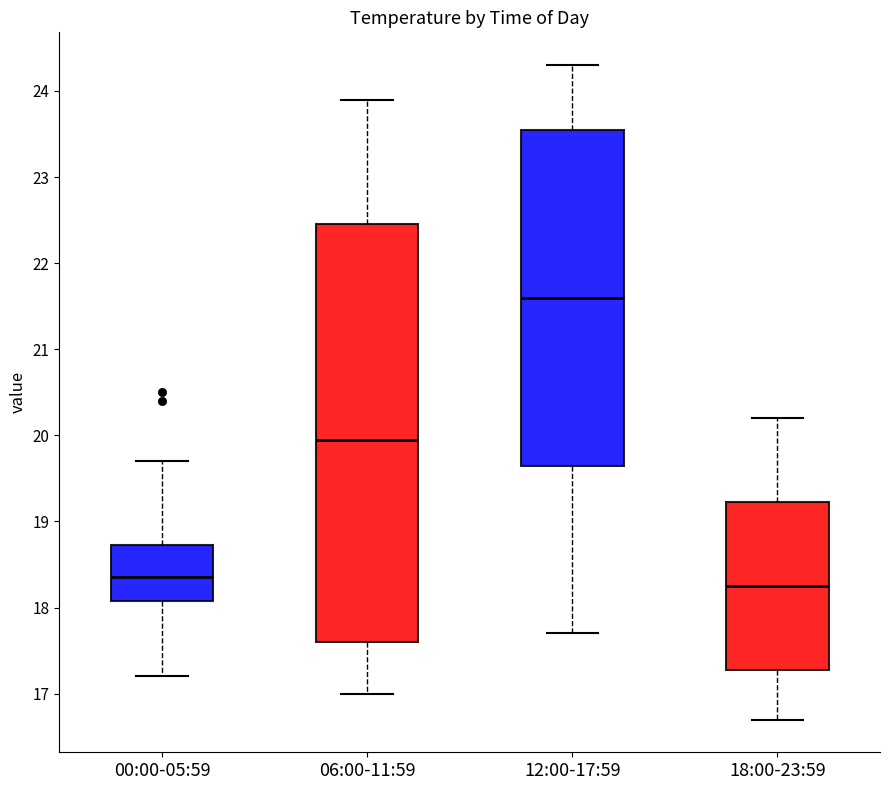

Reading left to right, read every box against the y-axis: the position of its median line, the range the box covers, and the ends of its whiskers. The values are not printed on the chart, so give them approximately, as read against the axis.

00:00-05:59: median 18.4, box 18.1 to 18.7, whiskers 17.2 to 19.7
06:00-11:59: median 20.0, box 17.6 to 22.5, whiskers 17.0 to 23.9
12:00-17:59: median 21.6, box 19.7 to 23.6, whiskers 17.7 to 24.3
18:00-23:59: median 18.3, box 17.3 to 19.2, whiskers 16.7 to 20.2